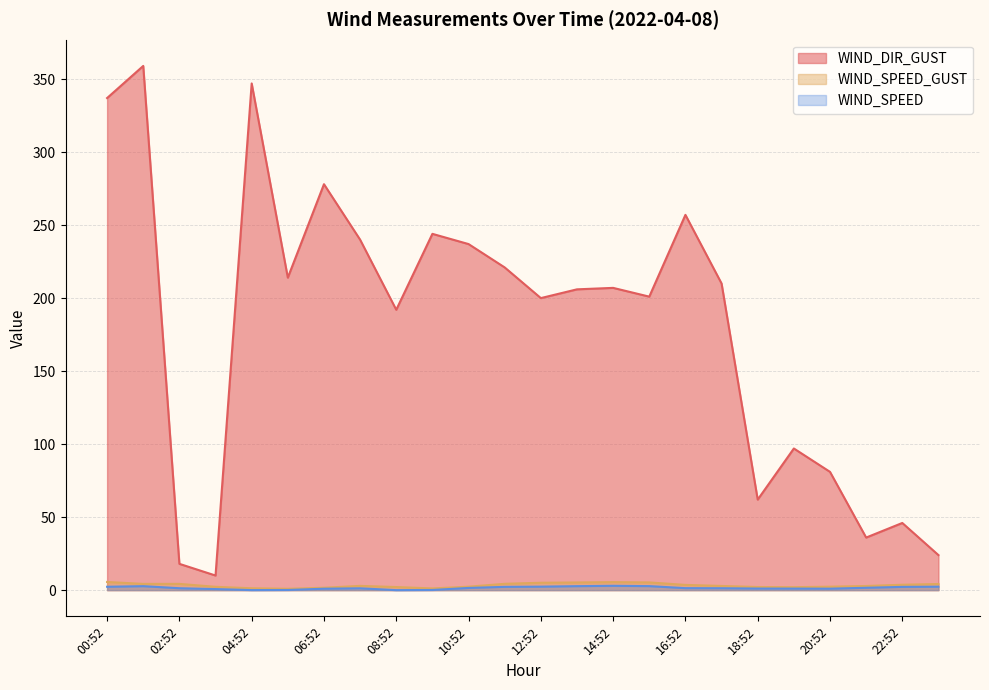

At which label is WIND_SPEED closest to 1?

20:52